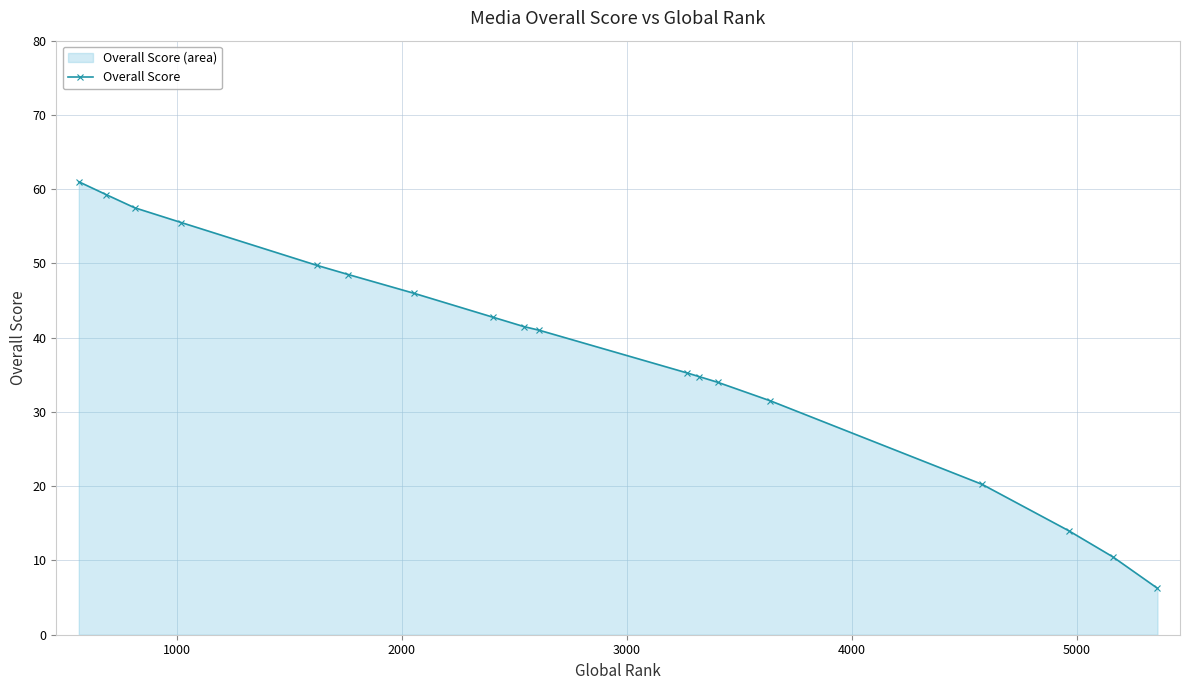

What is the difference between the second highest and minimum values?

53.0